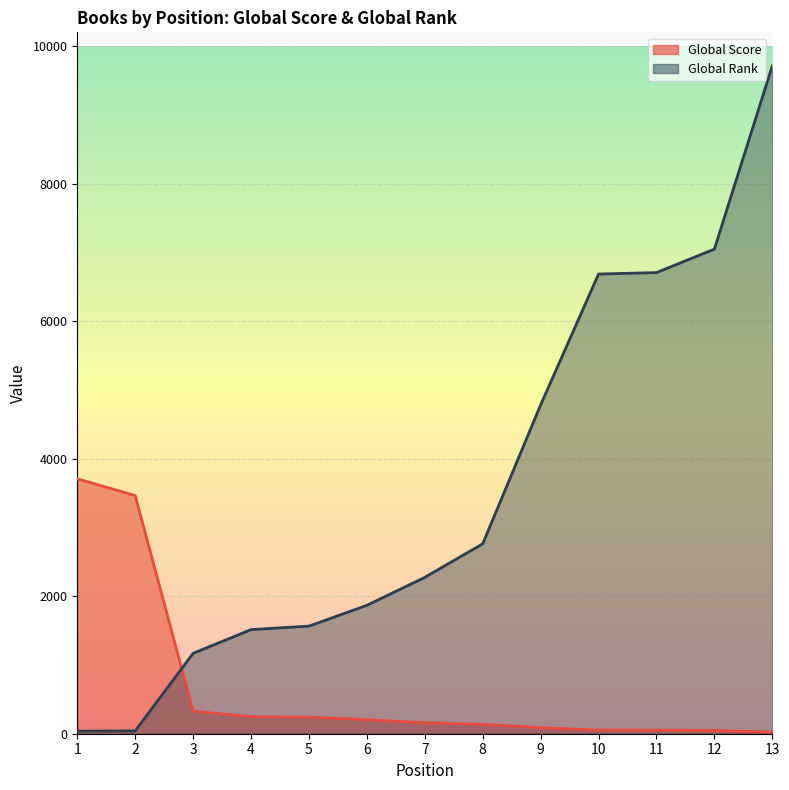

What is the sum of all Global Rank values?

46164